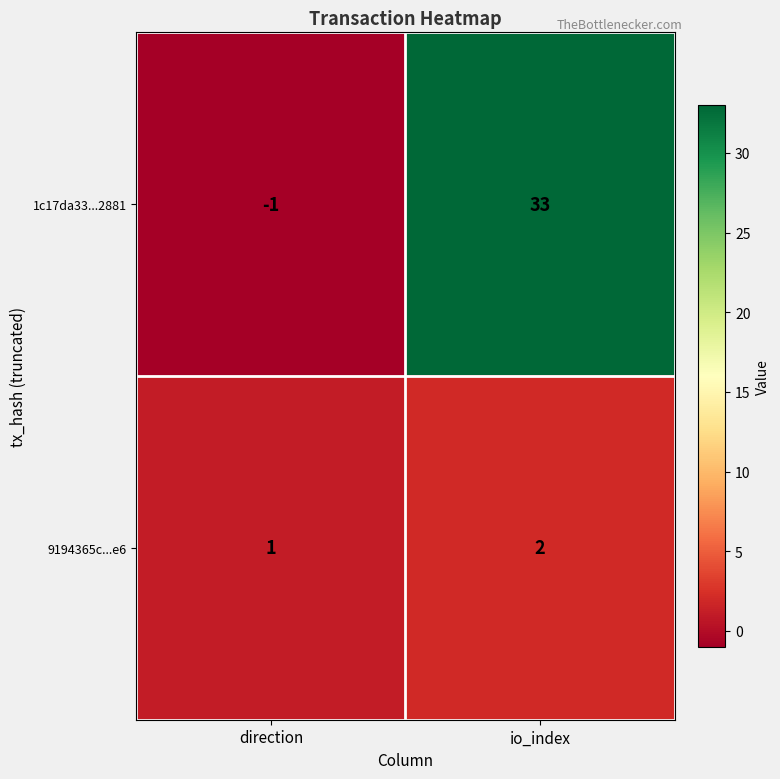

What value does the 1c17da33...2881 series have at io_index?

33